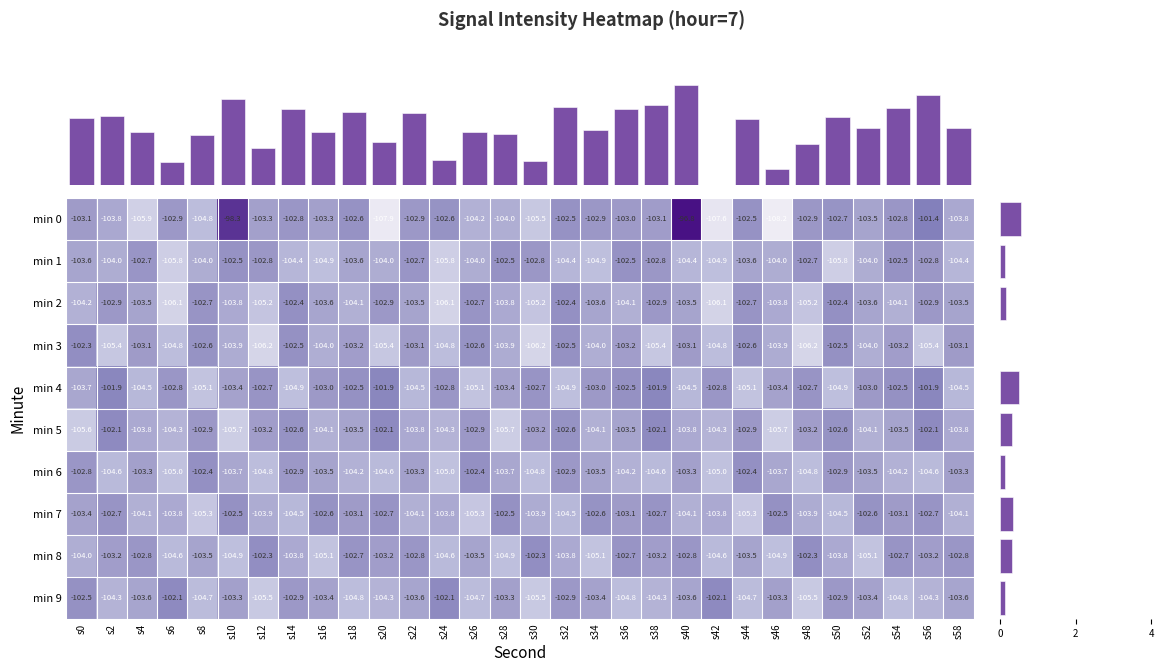

Reading left to right, transcribe all the data shown in this chart.

0: s0=-103.1	s2=-103.8	s4=-105.9	s6=-102.9	s8=-104.8	s10=-98.3	s12=-103.3	s14=-102.8	s16=-103.3	s18=-102.6	s20=-107.9	s22=-102.9	s24=-102.6	s26=-104.2	s28=-104.0	s30=-105.5	s32=-102.5	s34=-102.9	s36=-103.0	s38=-103.1	s40=-96.8	s42=-107.6	s44=-102.5	s46=-108.2	s48=-102.9	s50=-102.7	s52=-103.5	s54=-102.8	s56=-101.4	s58=-103.8
1: s0=-103.6	s2=-104.0	s4=-102.7	s6=-105.8	s8=-104.0	s10=-102.5	s12=-102.8	s14=-104.4	s16=-104.9	s18=-103.6	s20=-104.0	s22=-102.7	s24=-105.8	s26=-104.0	s28=-102.5	s30=-102.8	s32=-104.4	s34=-104.9	s36=-102.5	s38=-102.8	s40=-104.4	s42=-104.9	s44=-103.6	s46=-104.0	s48=-102.7	s50=-105.8	s52=-104.0	s54=-102.5	s56=-102.8	s58=-104.4
2: s0=-104.2	s2=-102.9	s4=-103.5	s6=-106.1	s8=-102.7	s10=-103.8	s12=-105.2	s14=-102.4	s16=-103.6	s18=-104.1	s20=-102.9	s22=-103.5	s24=-106.1	s26=-102.7	s28=-103.8	s30=-105.2	s32=-102.4	s34=-103.6	s36=-104.1	s38=-102.9	s40=-103.5	s42=-106.1	s44=-102.7	s46=-103.8	s48=-105.2	s50=-102.4	s52=-103.6	s54=-104.1	s56=-102.9	s58=-103.5
3: s0=-102.3	s2=-105.4	s4=-103.1	s6=-104.8	s8=-102.6	s10=-103.9	s12=-106.2	s14=-102.5	s16=-104.0	s18=-103.2	s20=-105.4	s22=-103.1	s24=-104.8	s26=-102.6	s28=-103.9	s30=-106.2	s32=-102.5	s34=-104.0	s36=-103.2	s38=-105.4	s40=-103.1	s42=-104.8	s44=-102.6	s46=-103.9	s48=-106.2	s50=-102.5	s52=-104.0	s54=-103.2	s56=-105.4	s58=-103.1
4: s0=-103.7	s2=-101.9	s4=-104.5	s6=-102.8	s8=-105.1	s10=-103.4	s12=-102.7	s14=-104.9	s16=-103.0	s18=-102.5	s20=-101.9	s22=-104.5	s24=-102.8	s26=-105.1	s28=-103.4	s30=-102.7	s32=-104.9	s34=-103.0	s36=-102.5	s38=-101.9	s40=-104.5	s42=-102.8	s44=-105.1	s46=-103.4	s48=-102.7	s50=-104.9	s52=-103.0	s54=-102.5	s56=-101.9	s58=-104.5
5: s0=-105.6	s2=-102.1	s4=-103.8	s6=-104.3	s8=-102.9	s10=-105.7	s12=-103.2	s14=-102.6	s16=-104.1	s18=-103.5	s20=-102.1	s22=-103.8	s24=-104.3	s26=-102.9	s28=-105.7	s30=-103.2	s32=-102.6	s34=-104.1	s36=-103.5	s38=-102.1	s40=-103.8	s42=-104.3	s44=-102.9	s46=-105.7	s48=-103.2	s50=-102.6	s52=-104.1	s54=-103.5	s56=-102.1	s58=-103.8
6: s0=-102.8	s2=-104.6	s4=-103.3	s6=-105.0	s8=-102.4	s10=-103.7	s12=-104.8	s14=-102.9	s16=-103.5	s18=-104.2	s20=-104.6	s22=-103.3	s24=-105.0	s26=-102.4	s28=-103.7	s30=-104.8	s32=-102.9	s34=-103.5	s36=-104.2	s38=-104.6	s40=-103.3	s42=-105.0	s44=-102.4	s46=-103.7	s48=-104.8	s50=-102.9	s52=-103.5	s54=-104.2	s56=-104.6	s58=-103.3
7: s0=-103.4	s2=-102.7	s4=-104.1	s6=-103.8	s8=-105.3	s10=-102.5	s12=-103.9	s14=-104.5	s16=-102.6	s18=-103.1	s20=-102.7	s22=-104.1	s24=-103.8	s26=-105.3	s28=-102.5	s30=-103.9	s32=-104.5	s34=-102.6	s36=-103.1	s38=-102.7	s40=-104.1	s42=-103.8	s44=-105.3	s46=-102.5	s48=-103.9	s50=-104.5	s52=-102.6	s54=-103.1	s56=-102.7	s58=-104.1
8: s0=-104.0	s2=-103.2	s4=-102.8	s6=-104.6	s8=-103.5	s10=-104.9	s12=-102.3	s14=-103.8	s16=-105.1	s18=-102.7	s20=-103.2	s22=-102.8	s24=-104.6	s26=-103.5	s28=-104.9	s30=-102.3	s32=-103.8	s34=-105.1	s36=-102.7	s38=-103.2	s40=-102.8	s42=-104.6	s44=-103.5	s46=-104.9	s48=-102.3	s50=-103.8	s52=-105.1	s54=-102.7	s56=-103.2	s58=-102.8
9: s0=-102.5	s2=-104.3	s4=-103.6	s6=-102.1	s8=-104.7	s10=-103.3	s12=-105.5	s14=-102.9	s16=-103.4	s18=-104.8	s20=-104.3	s22=-103.6	s24=-102.1	s26=-104.7	s28=-103.3	s30=-105.5	s32=-102.9	s34=-103.4	s36=-104.8	s38=-104.3	s40=-103.6	s42=-102.1	s44=-104.7	s46=-103.3	s48=-105.5	s50=-102.9	s52=-103.4	s54=-104.8	s56=-104.3	s58=-103.6